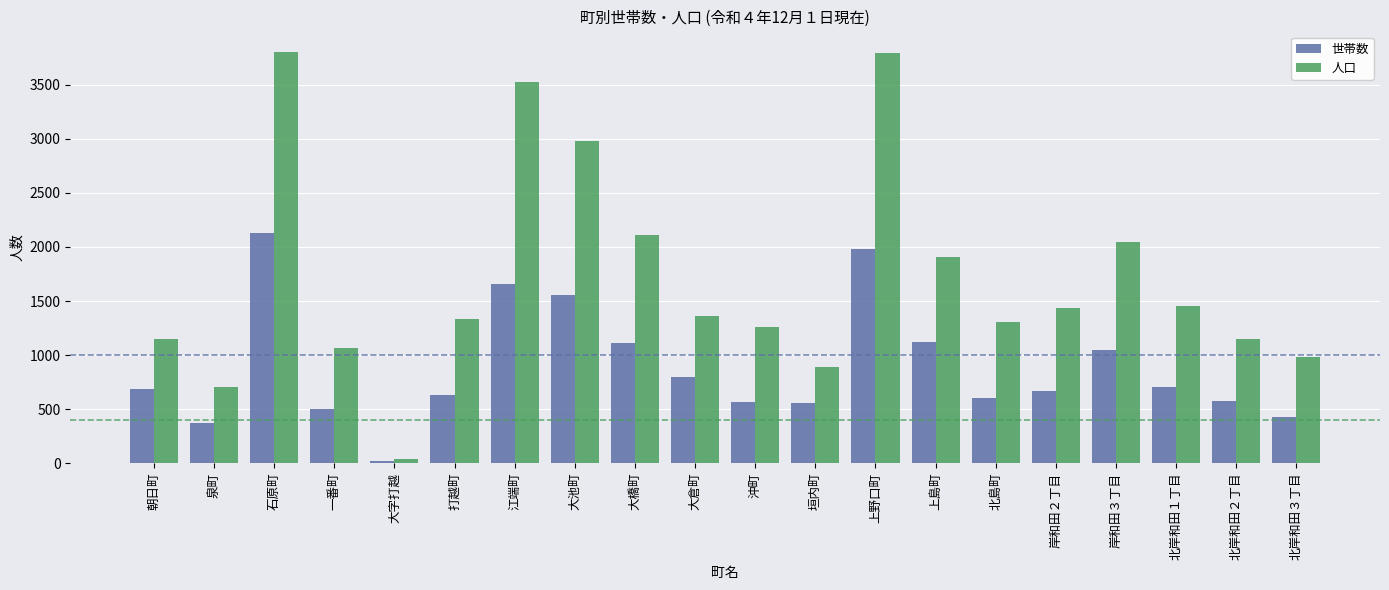

What is the value of the 人口 bar at the 12th from the left?

890